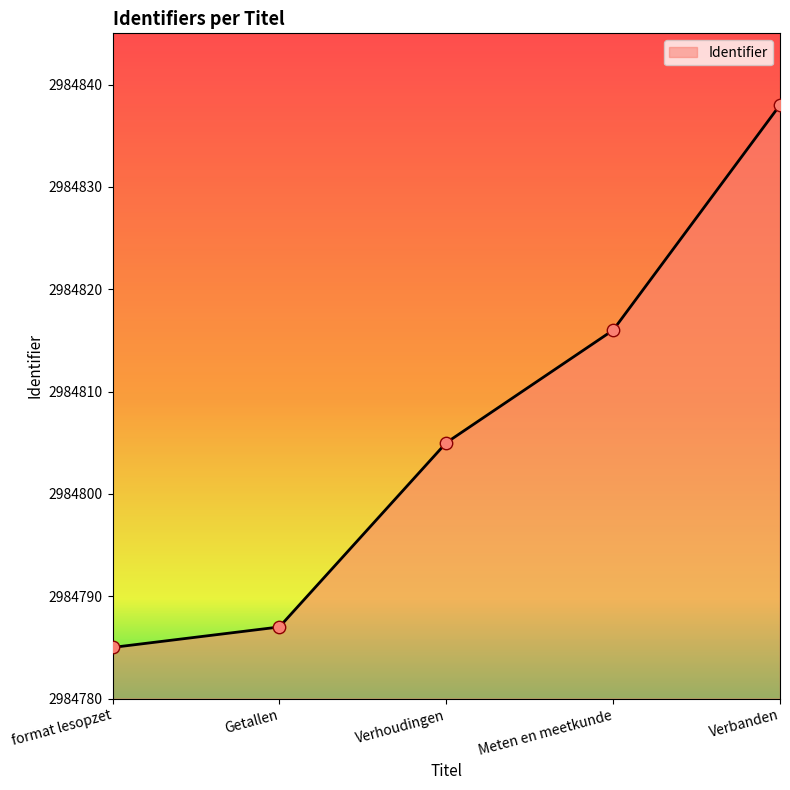

Approximately how many times larger is the value at Getallen compared to Verbanden?

1.0